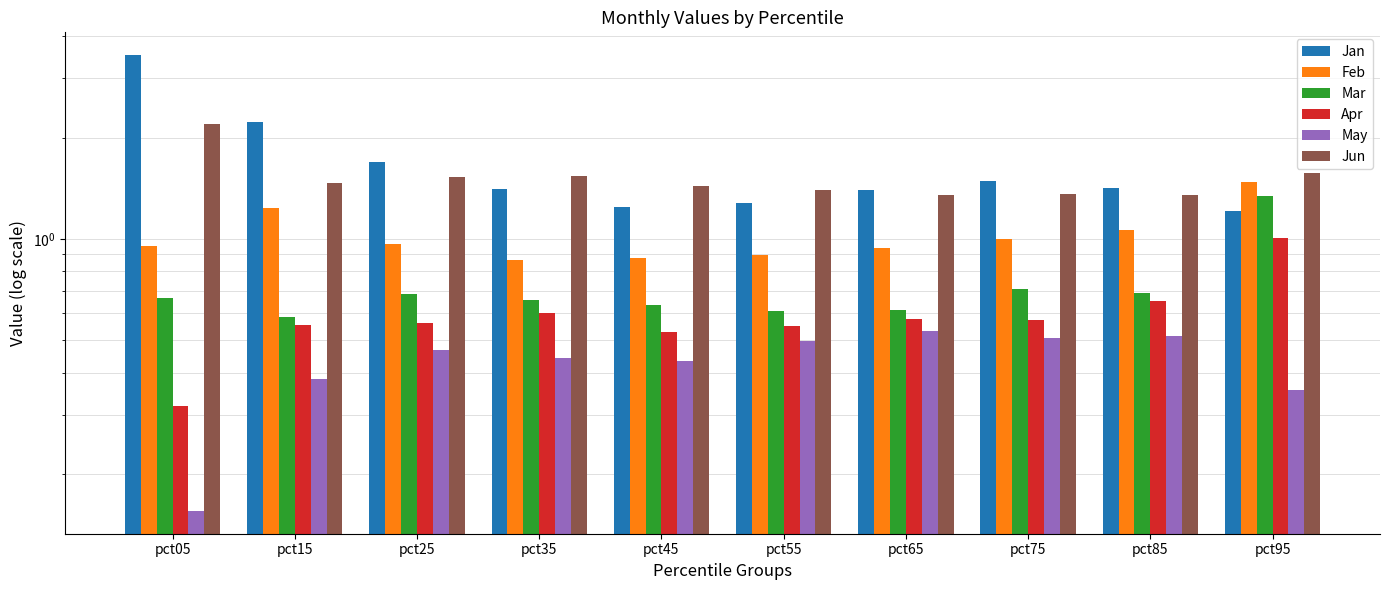

Which series has the largest range (max minus min)?

Jan